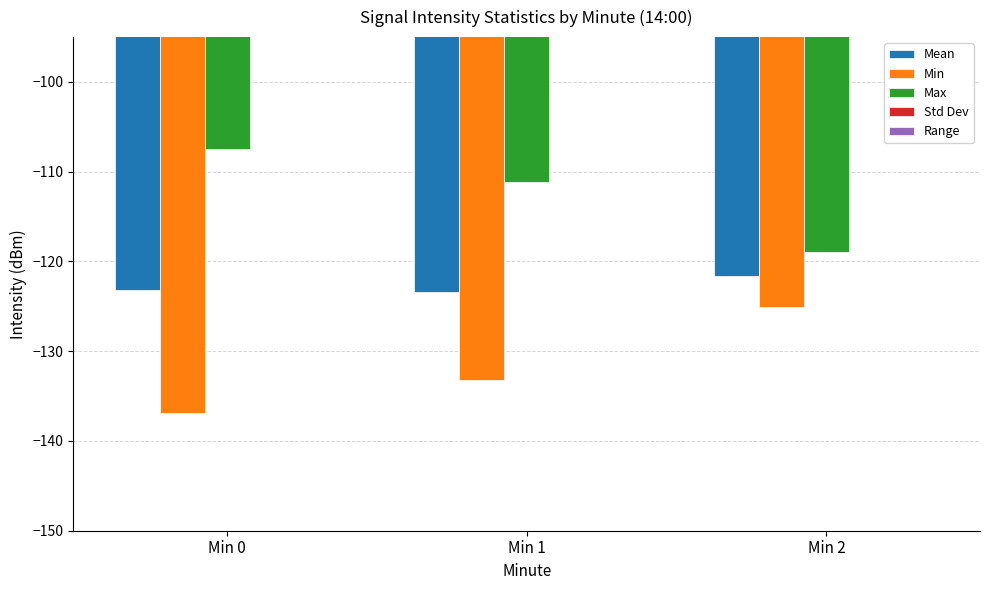

Is it true that Min equals -225.5 at Min 1?

False